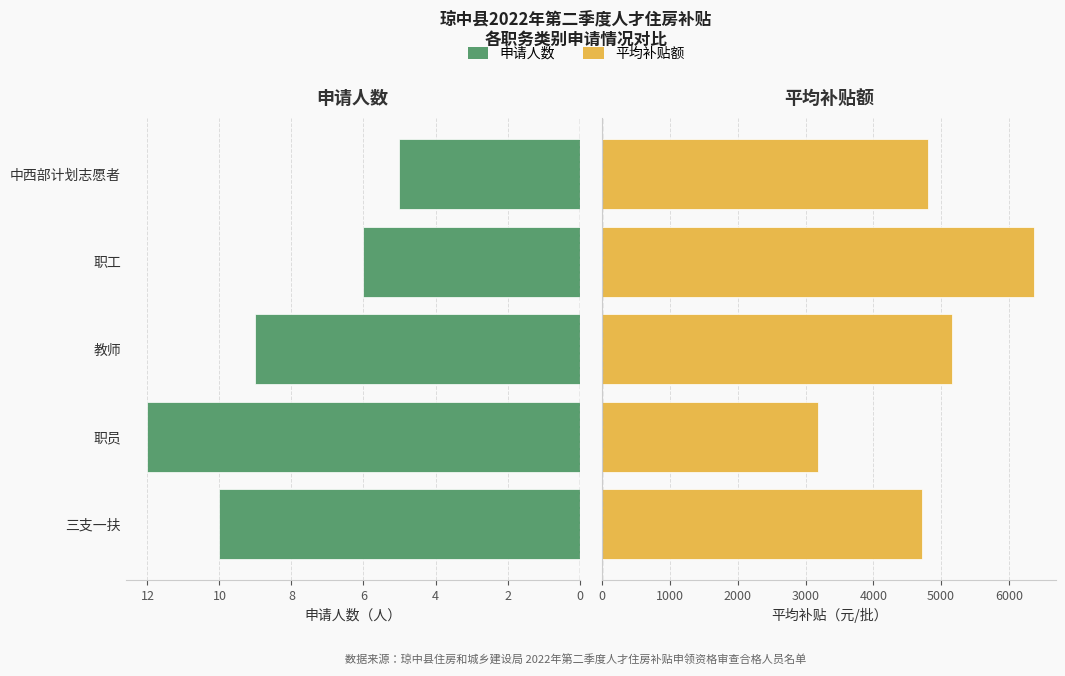

At which category is the sum across all series the highest?

6